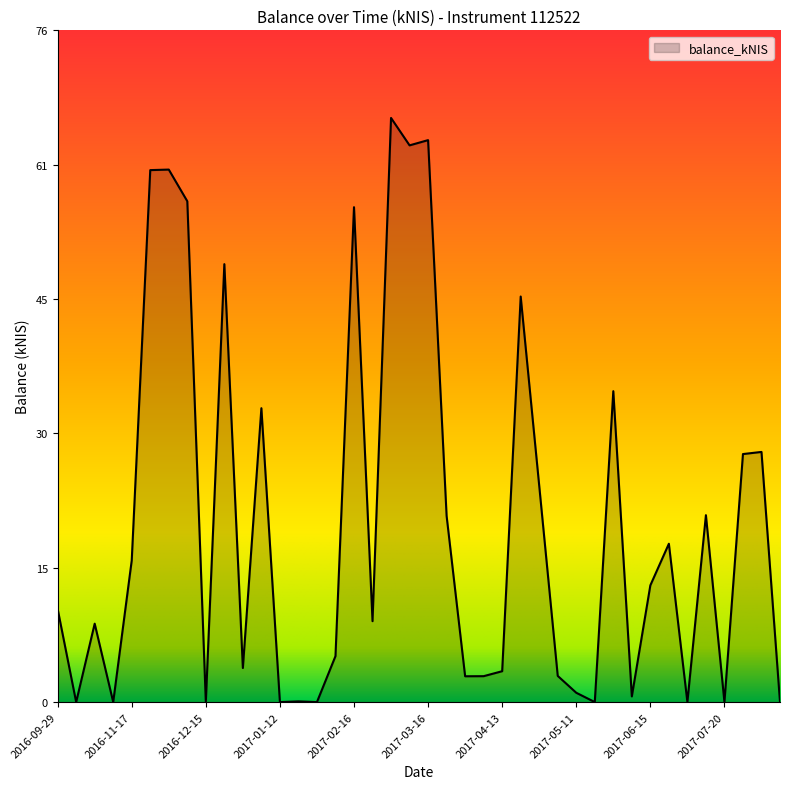

What is the difference between the maximum and second lowest values?

65.8